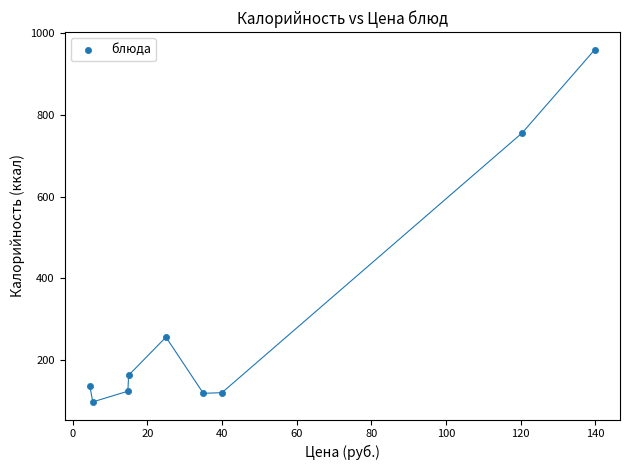

What is the range of X values (max minus min)?

135.2